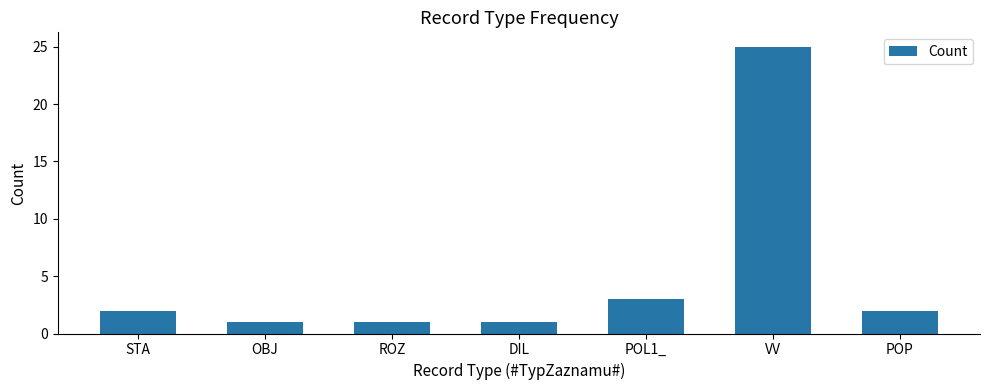

Count the number of data series in this chart.

1